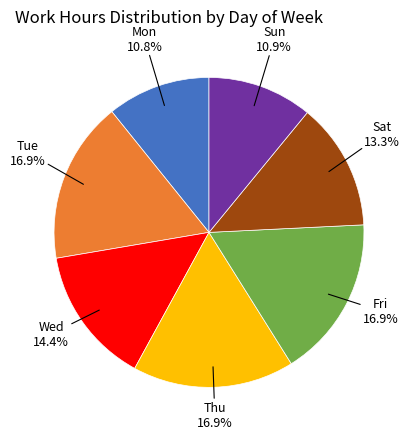

How many segments does this pie chart have?

7